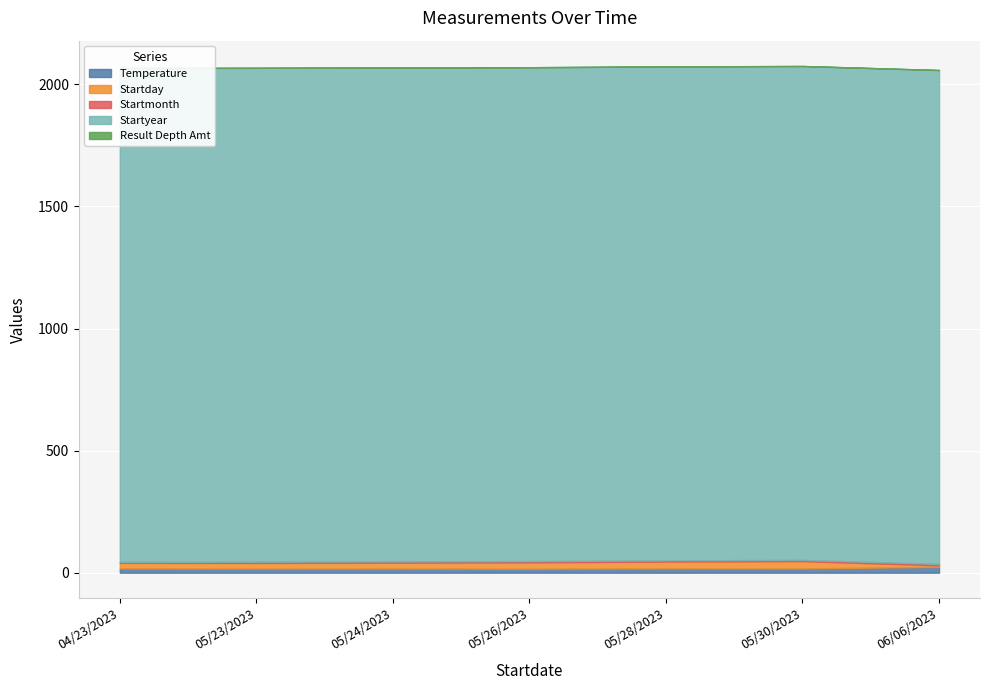

Reading left to right, list all the values displayed in this chart.

Temperature: 17.3	16.9	17.1	16.4	17.6	17.4	23.9
Startday: 23.0	23.0	24.0	26.0	28.0	30.0	6.0
Startmonth: 4.0	5.0	5.0	5.0	5.0	5.0	6.0
Startyear: 2023.0	2023.0	2023.0	2023.0	2023.0	2023.0	2023.0
Result Depth Amt: 0.0	0.0	0.0	0.0	0.0	0.0	0.0